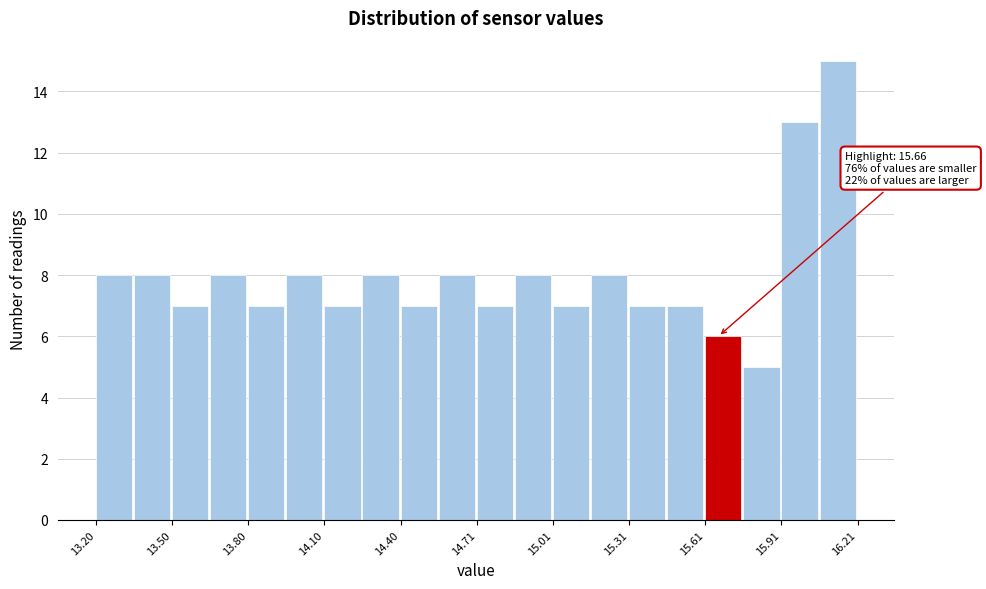

Read against the x-axis, roughly where is the centre of the tallest bar?

16.15